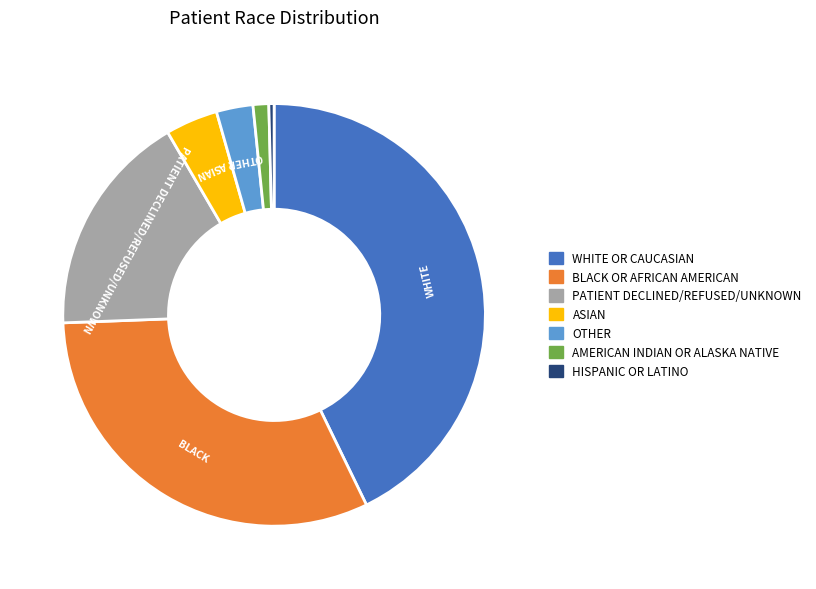

Which has a higher value, BLACK OR AFRICAN AMERICAN or ASIAN?

BLACK OR AFRICAN AMERICAN